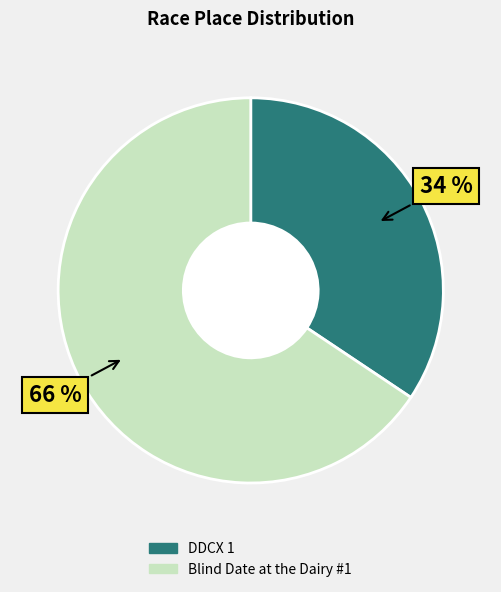

Which slice is the smallest?

DDCX 1